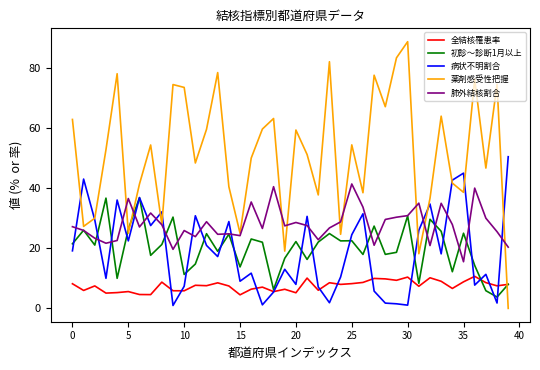

True or false: 肺外結核割合 and 全結核罹患率 intersect in this chart.

False